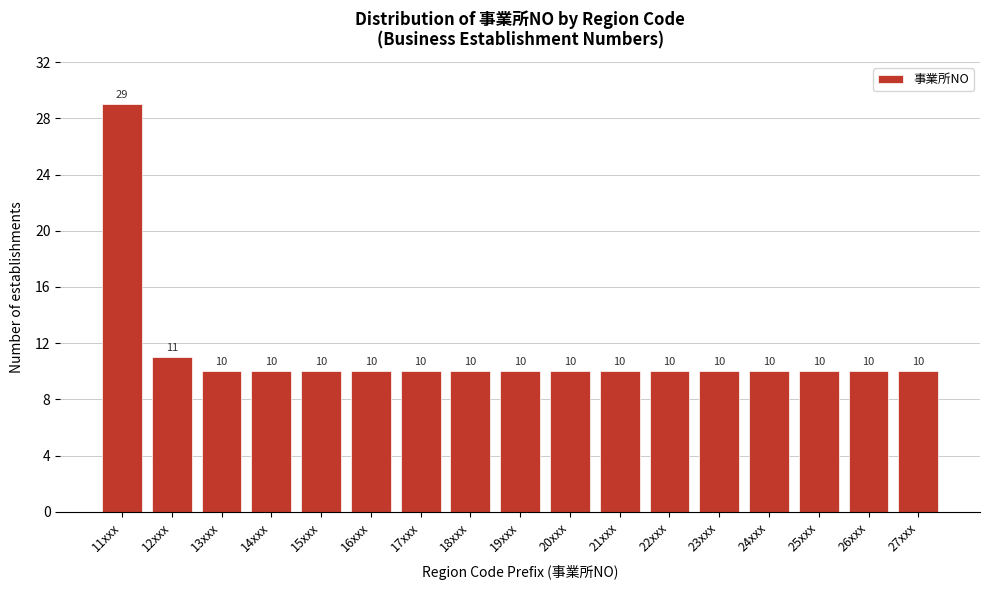

Reading right to left, what are all the values shown in this chart?

10	10	10	10	10	10	10	10	10	10	10	10	10	10	10	11	29